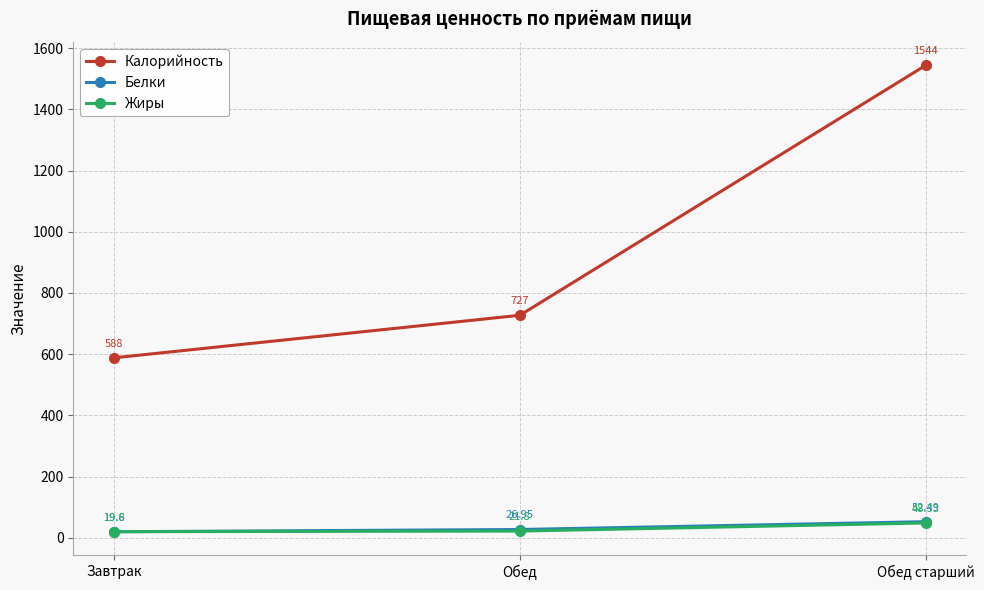

What is the label of the 2nd point from the left?

Обед